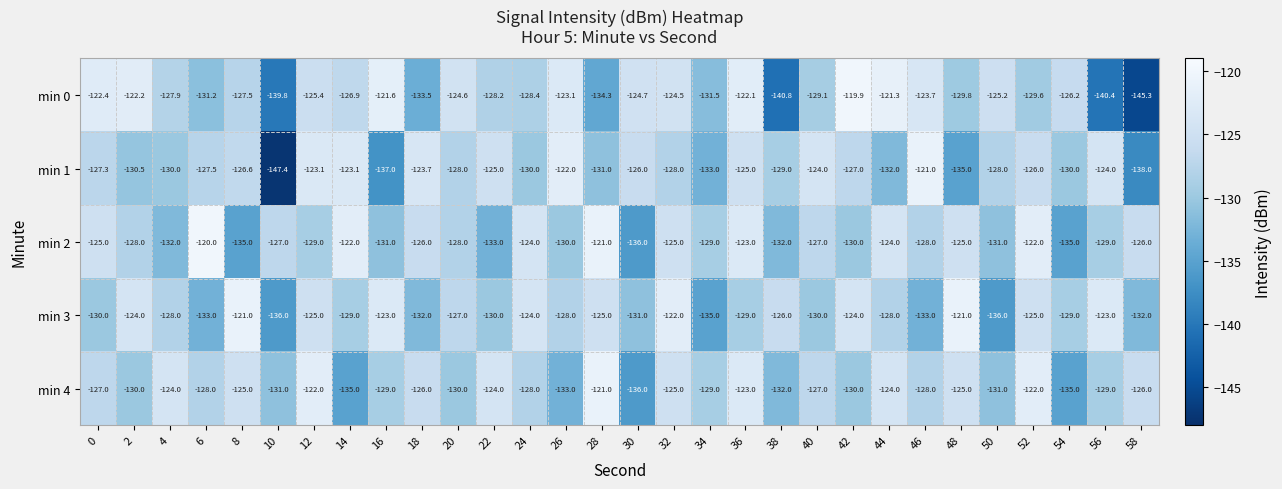

Which label corresponds to the smallest value in the chart?

10